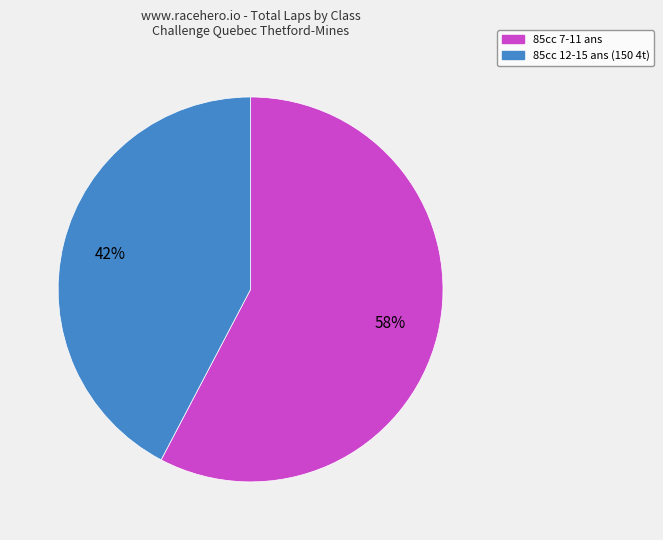

Is there a majority slice in this chart?

Yes